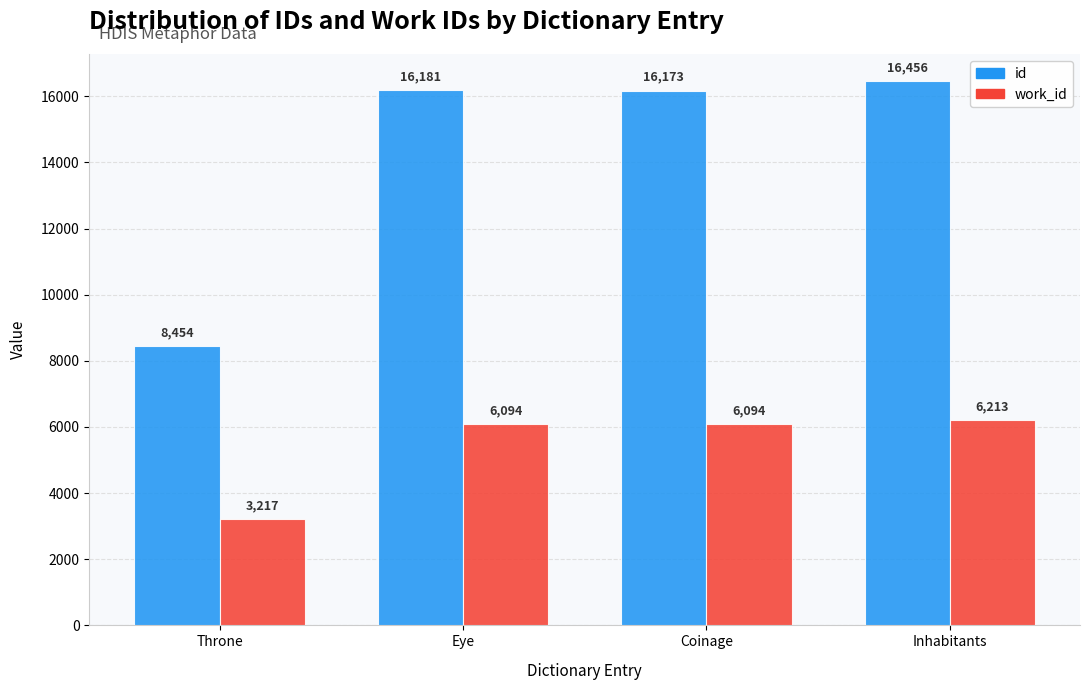

What is the minimum value shown in the chart?

3217